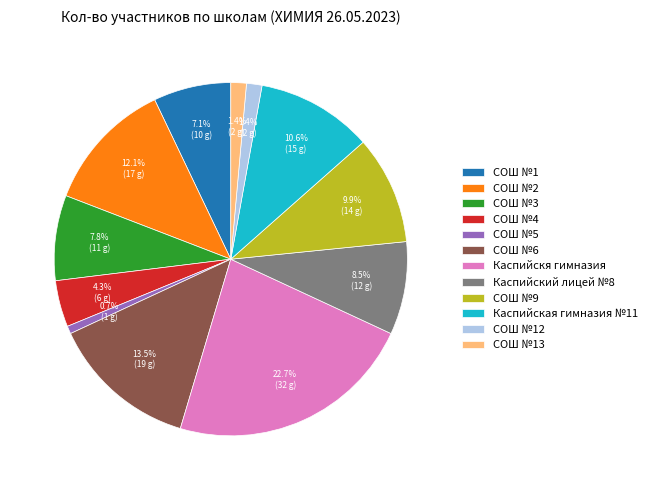

Does any single category account for the majority?

No